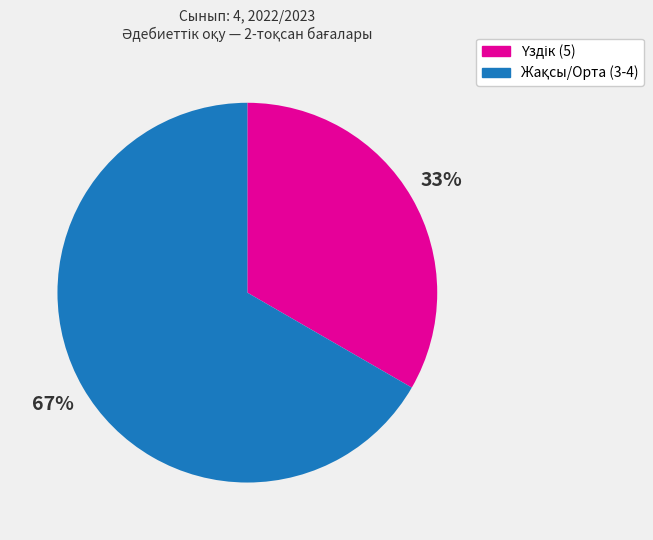

Is there any slice that represents more than half of the pie?

Yes